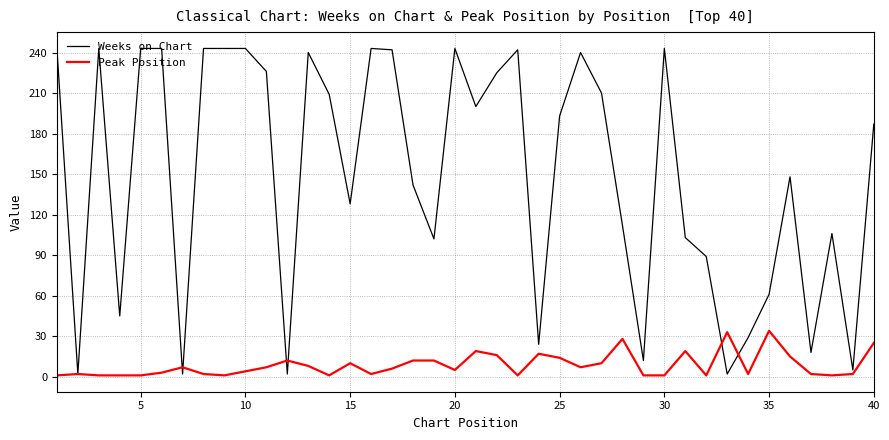

Which series has the largest total across all categories?

Weeks on Chart